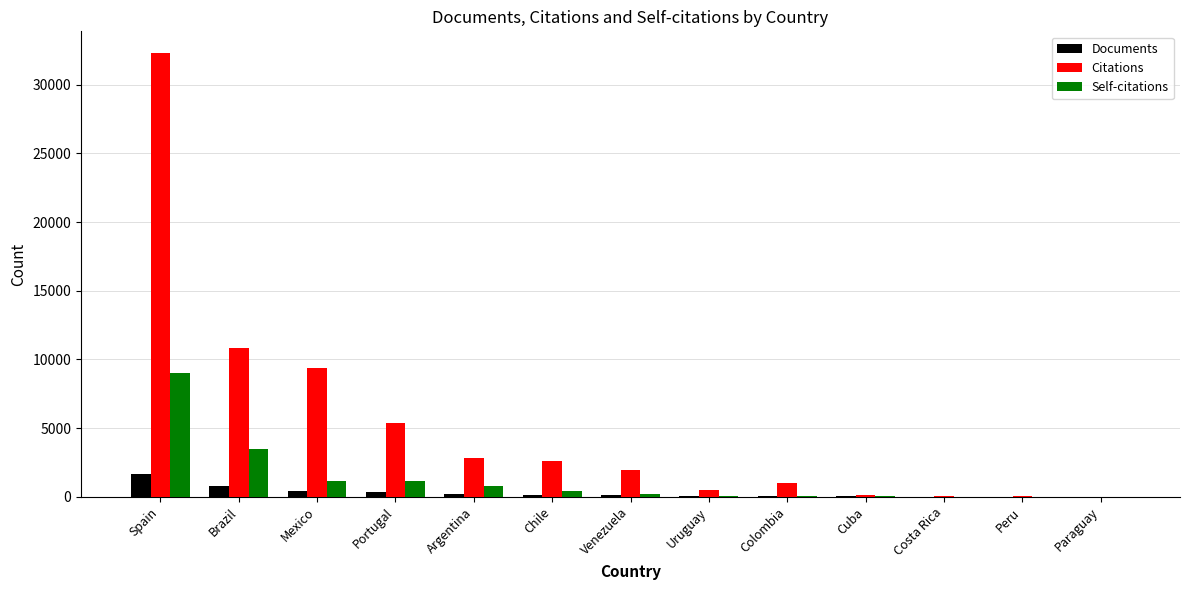

What is the sum of all Self-citations values?

16234